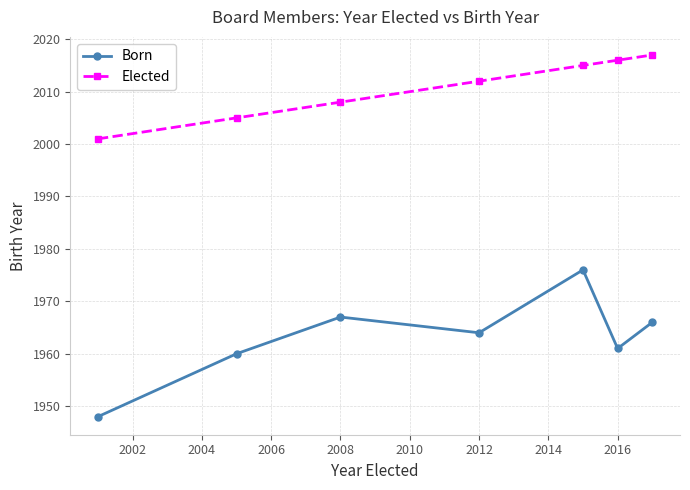

What is the minimum value for Elected?

2001